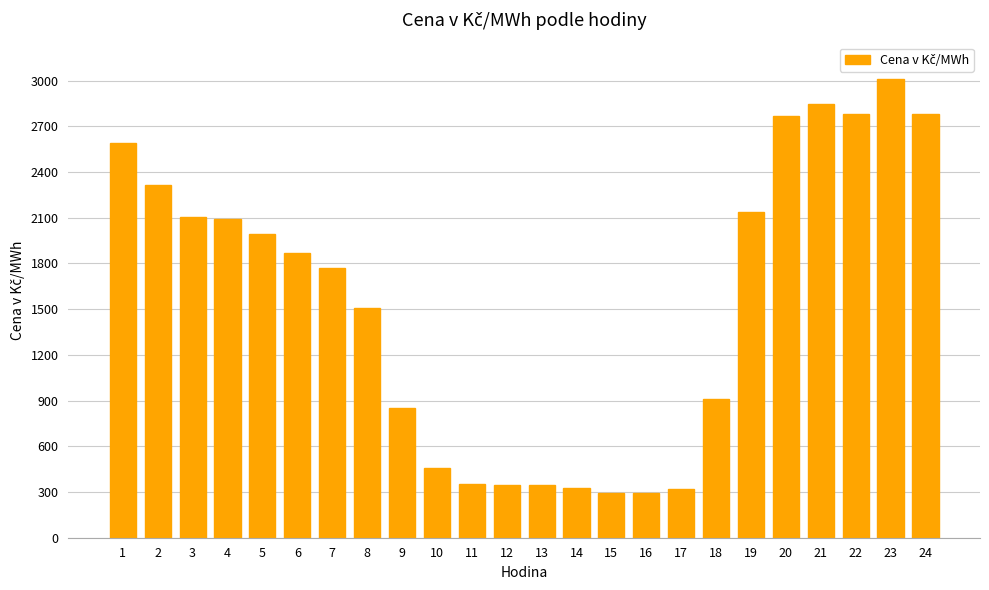

What is the average value?

1544.2